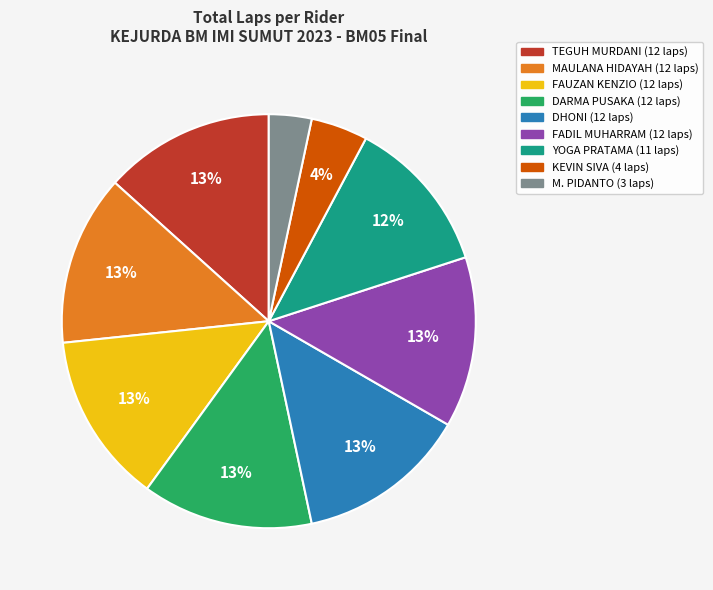

Is there a majority slice in this chart?

No